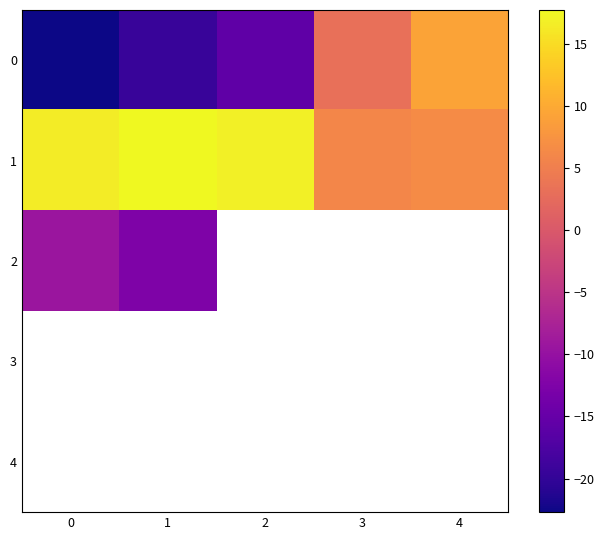

Which series has the largest range (max minus min)?

row_0